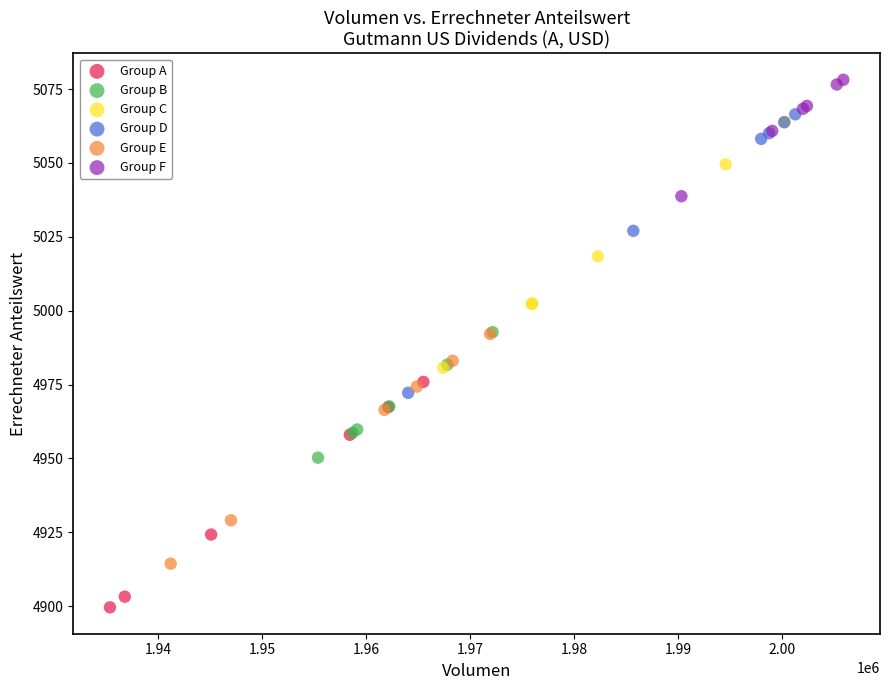

Which series contains the lowest Y value?

Group A